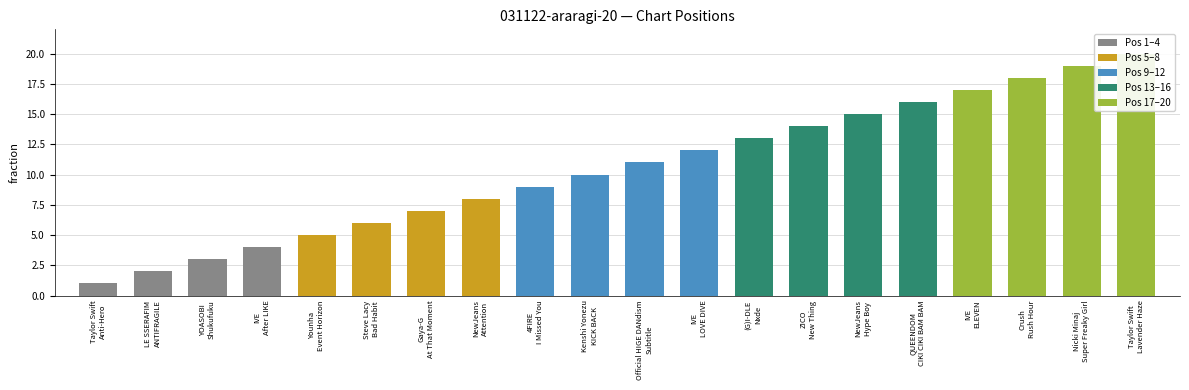

Count the number of data series in this chart.

1